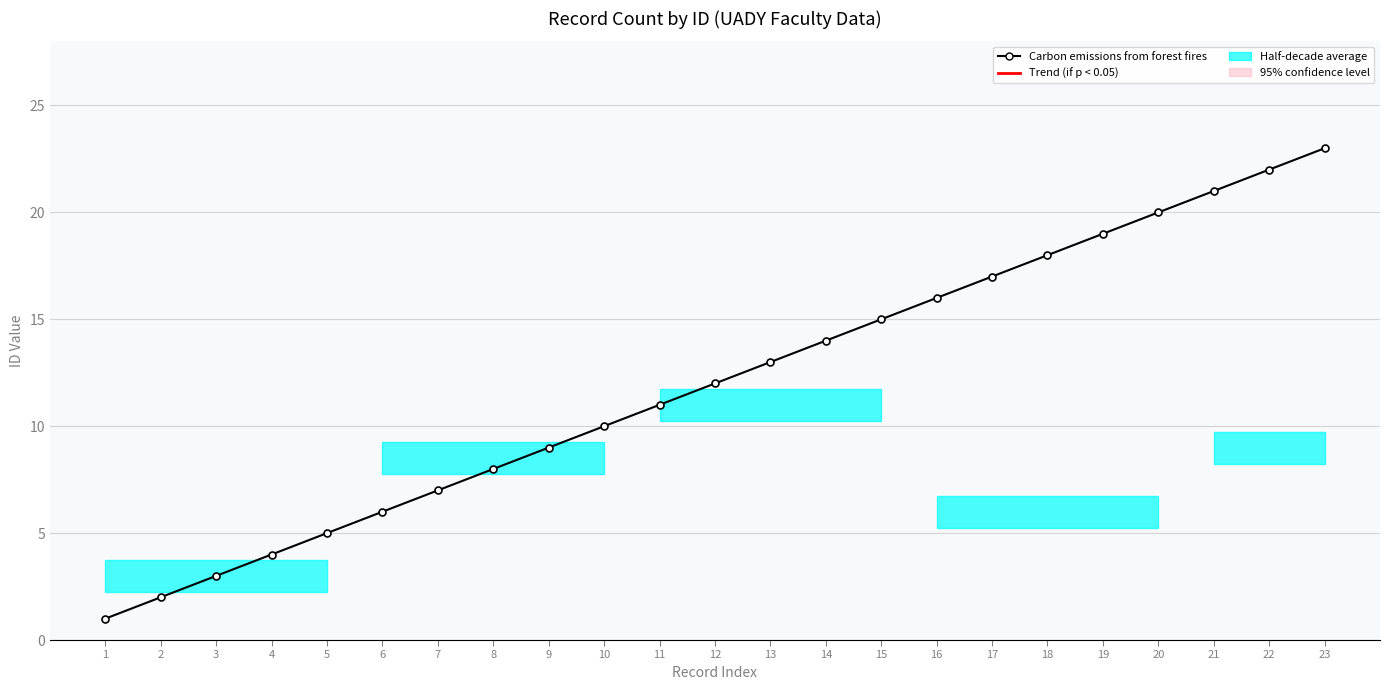

Reading left to right, what are all the values shown in this chart?

1	2	3	4	5	6	7	8	9	10	11	12	13	14	15	16	17	18	19	20	21	22	23